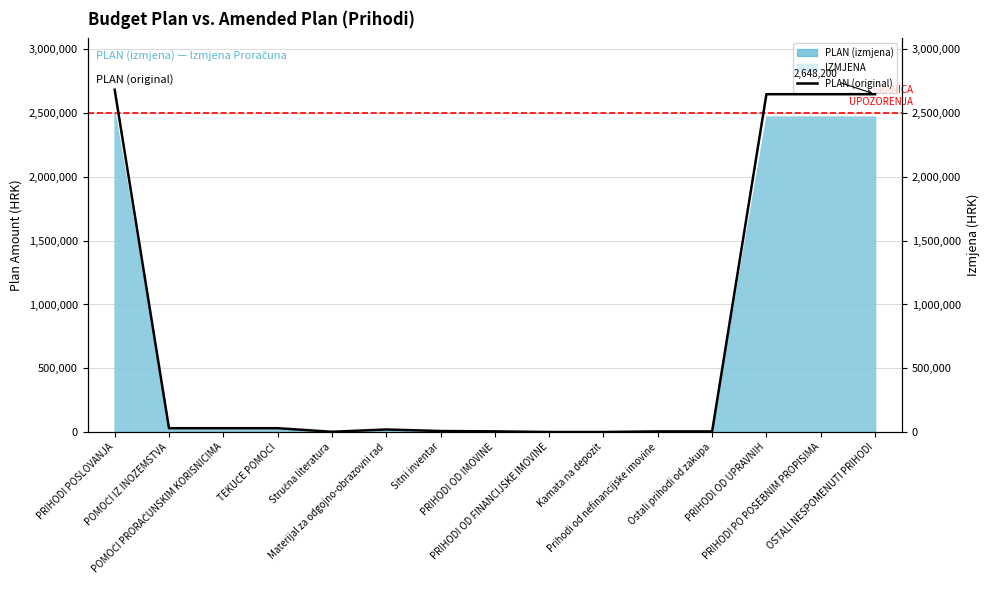

What is the greatest value displayed?

2683200